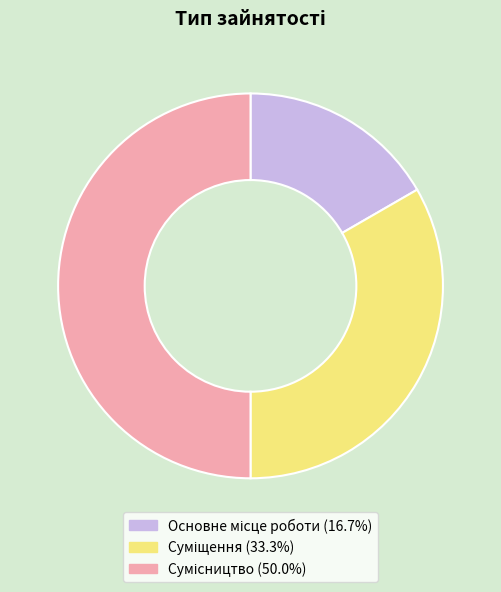

How many slices are in this pie chart?

3